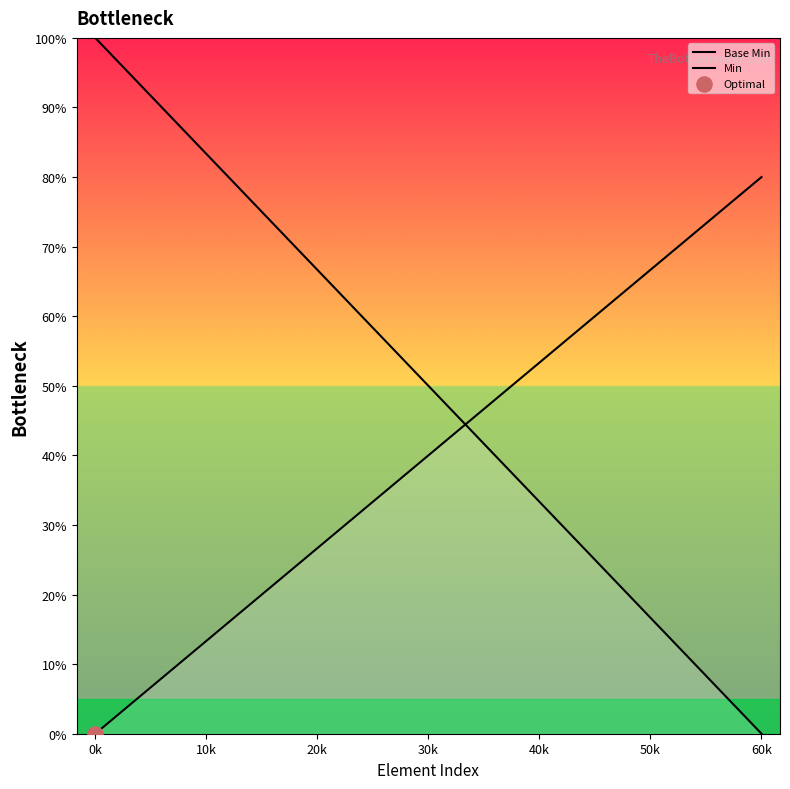

What are all the series names shown in the legend?

Base Min, Min